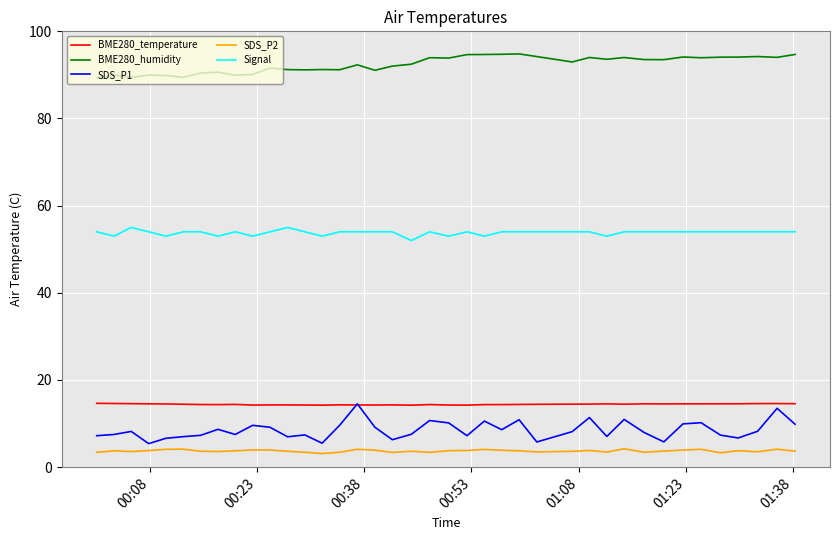

Which series has the largest total across all categories?

BME280_humidity